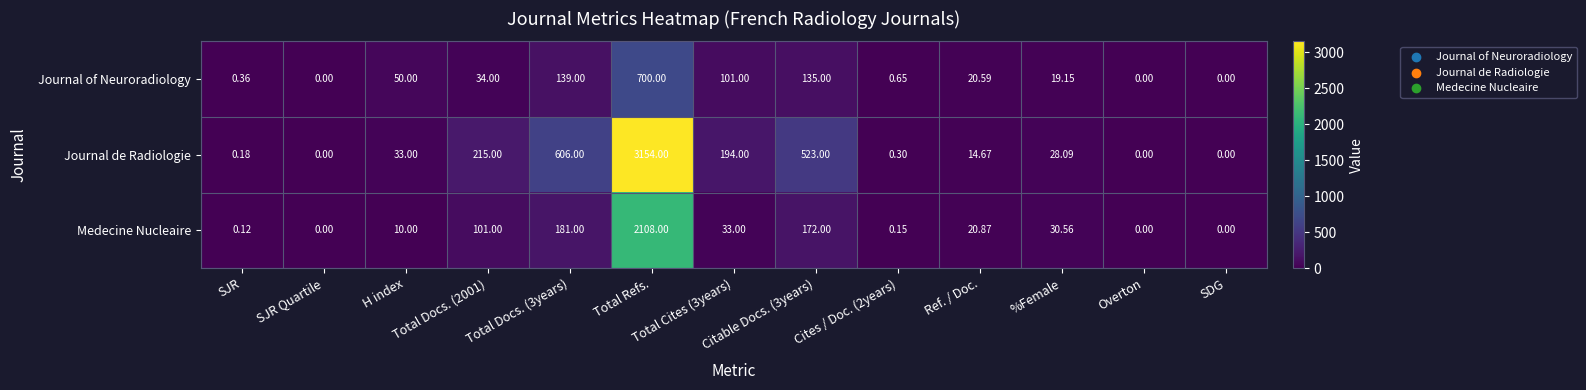

List the series in order of their peak value, highest first.

Journal de Radiologie, Medecine Nucleaire, Journal of Neuroradiology